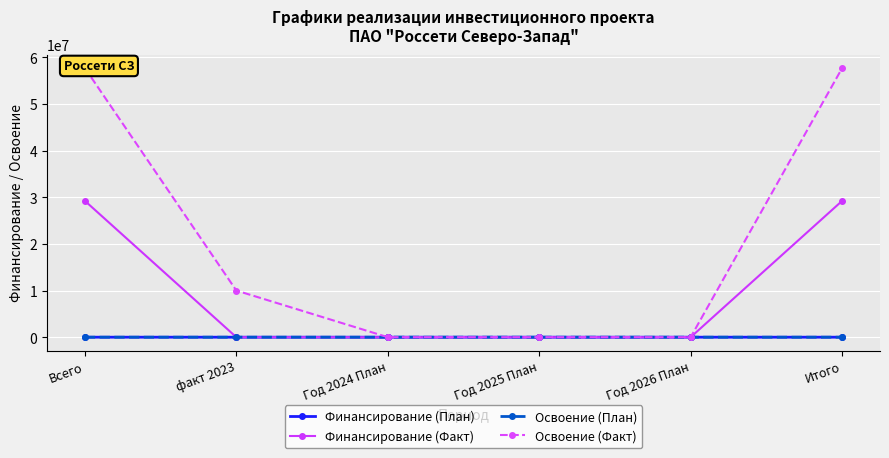

True or false: Освоение (Факт) has more than 2 interior local peaks.

False